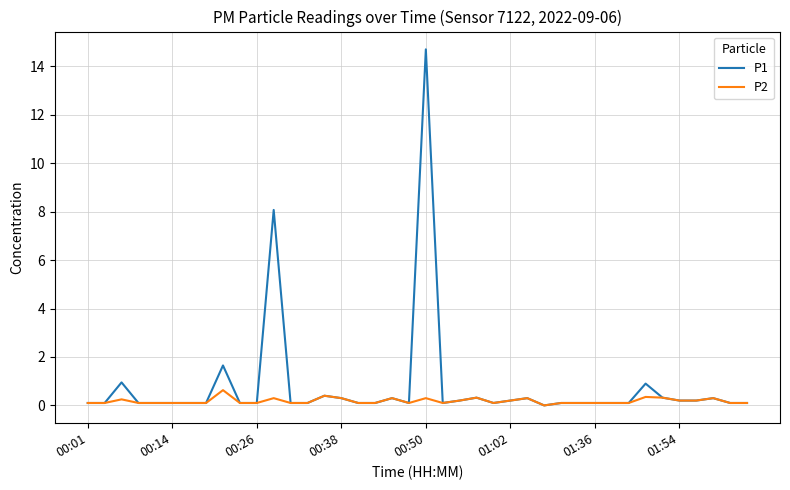

What is the maximum value shown in the chart?

14.7